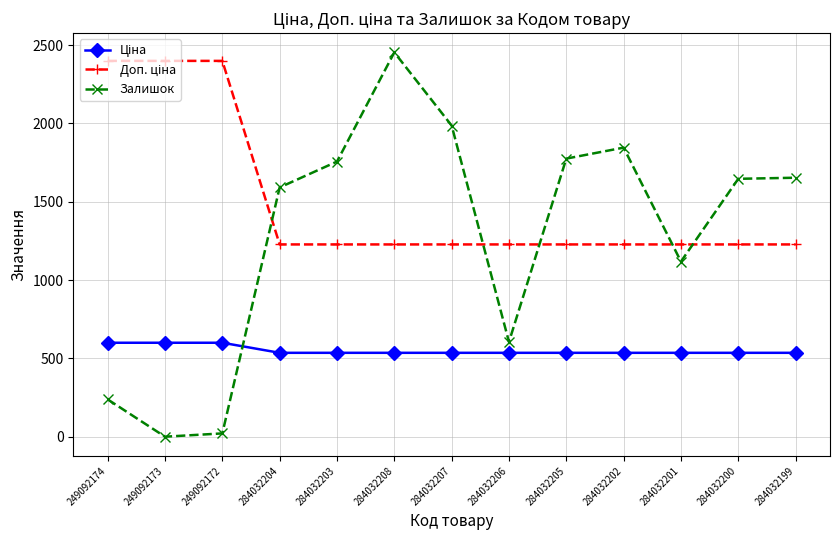

Which series changed the most between 284032205 and 284032201?

Залишок